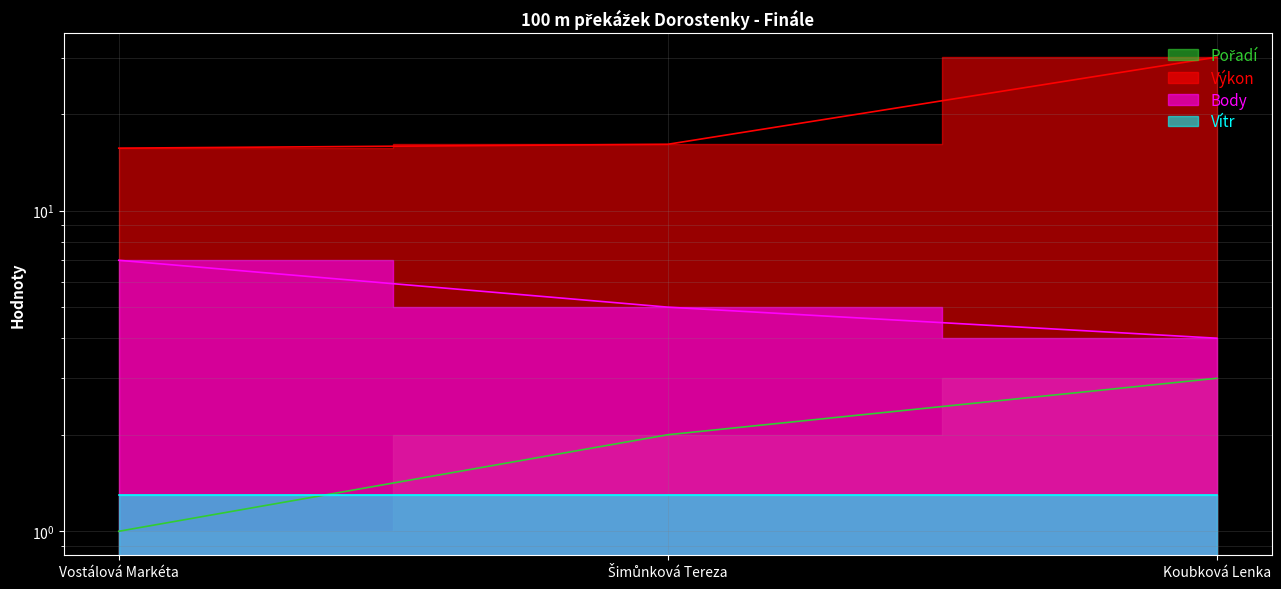

What is the difference between the Pořadí values at Koubková Lenka and Šimůnková Tereza?

1.0